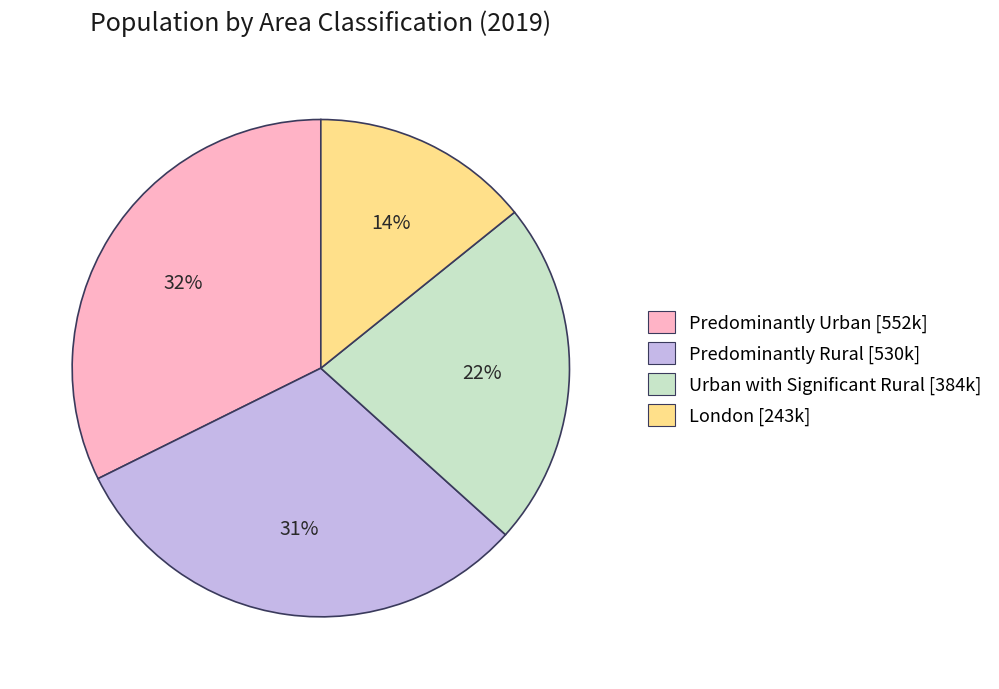

To the nearest percent, what is the difference between the largest and smallest slice percentages?

18%